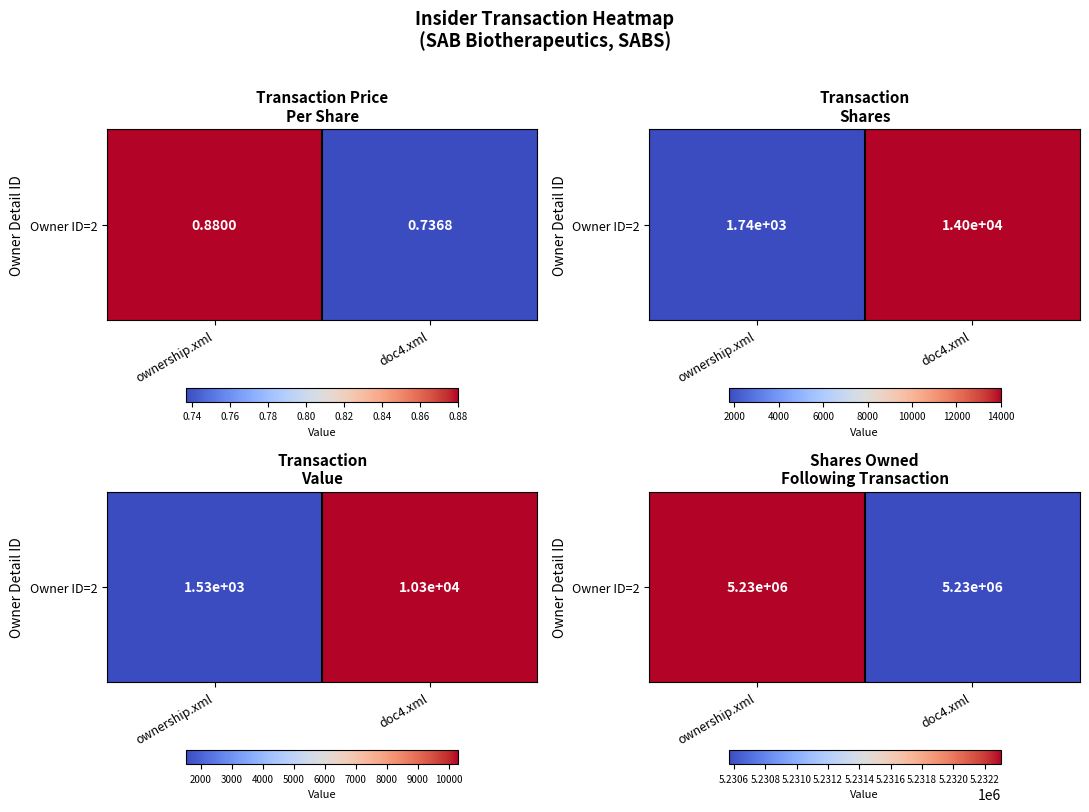

What is the change in value from ownership.xml to doc4.xml?

-1740